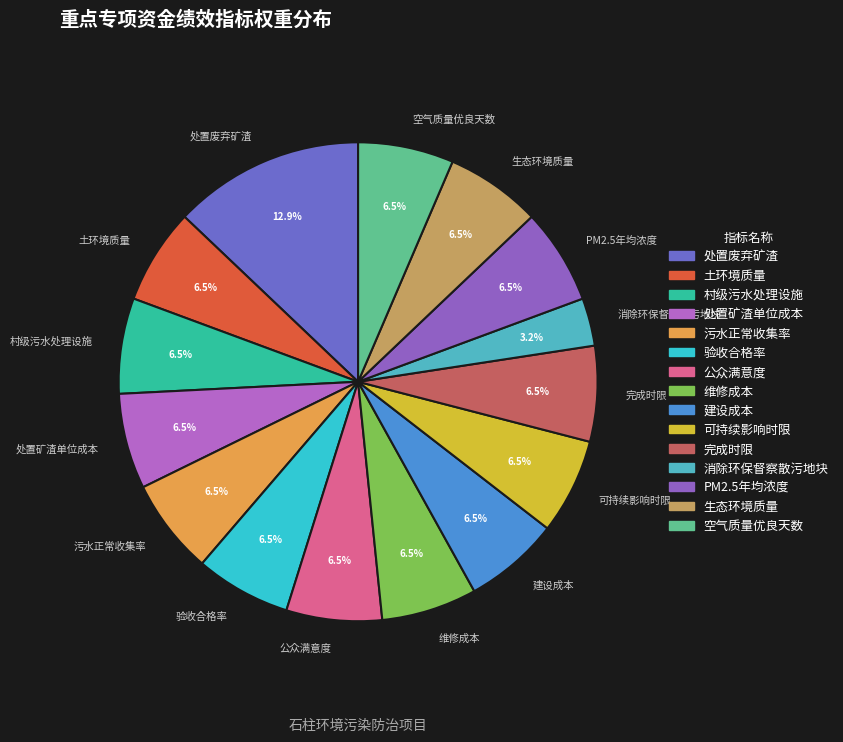

Count the number of slices in the pie.

15